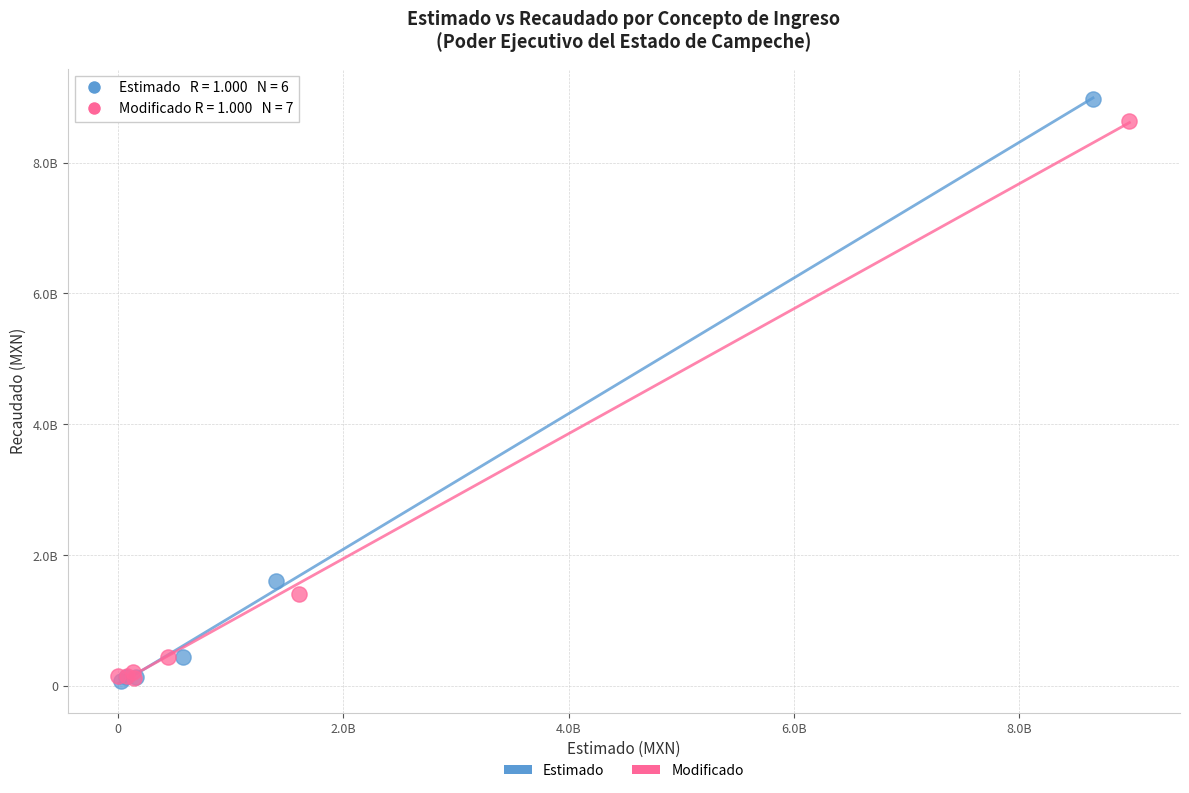

Which series has the largest Y range (max minus min)?

Estimado